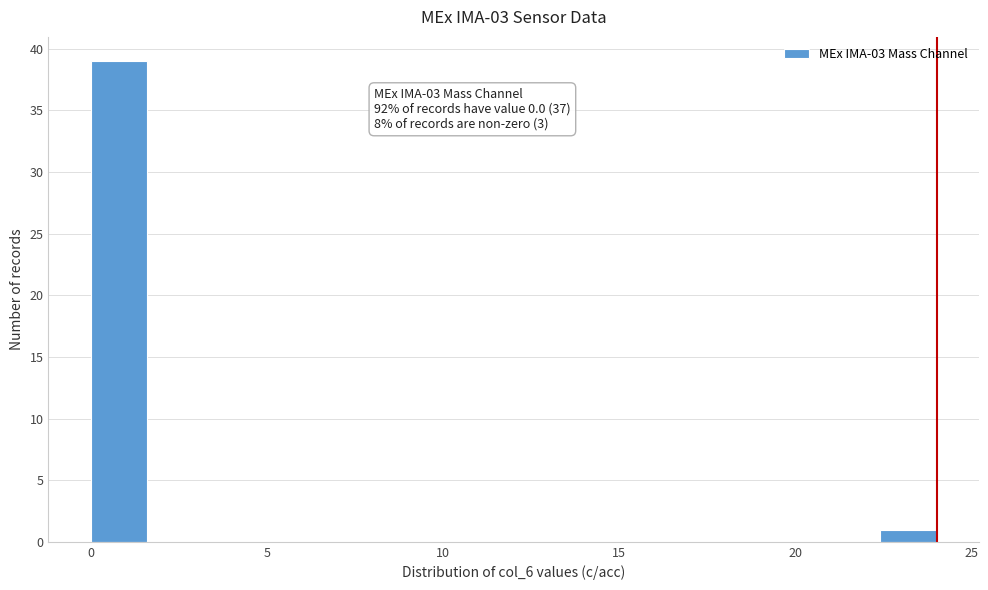

Around what value on the x-axis is the tallest bar? Give the approximate position of its centre, as read against the axis.

1.0